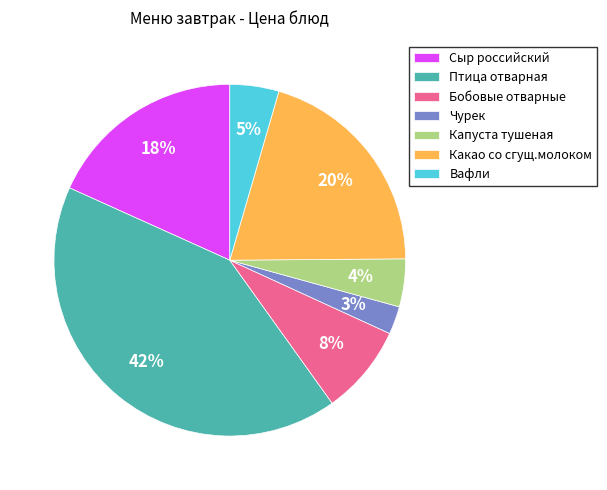

True or false: Вафли accounts for 16% of the total.

False